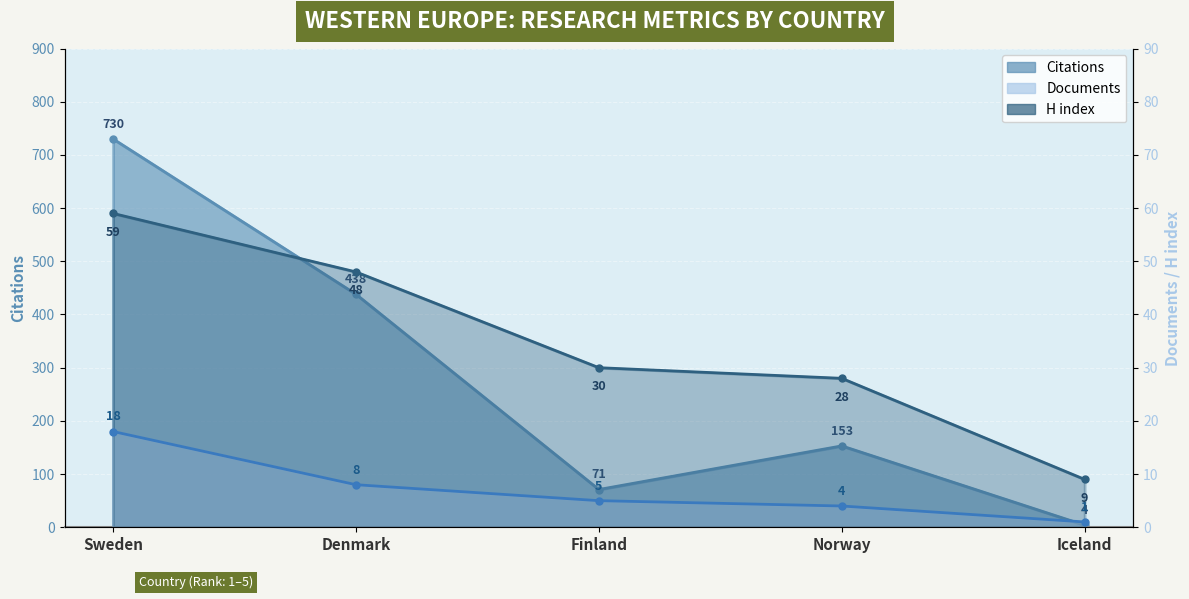

True or false: Documents and Citations cross at least once.

False